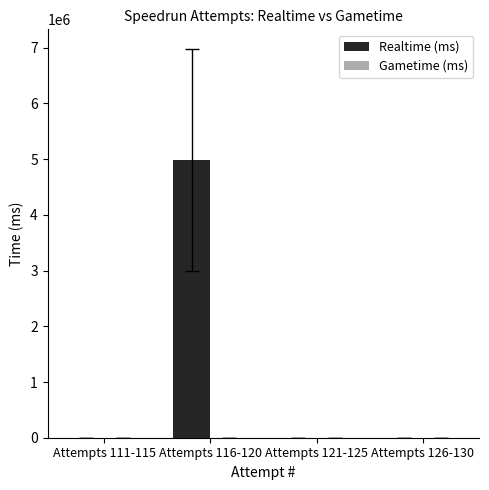

What is the change in value from Attempts 116-120 to Attempts 121-125?

-4986552